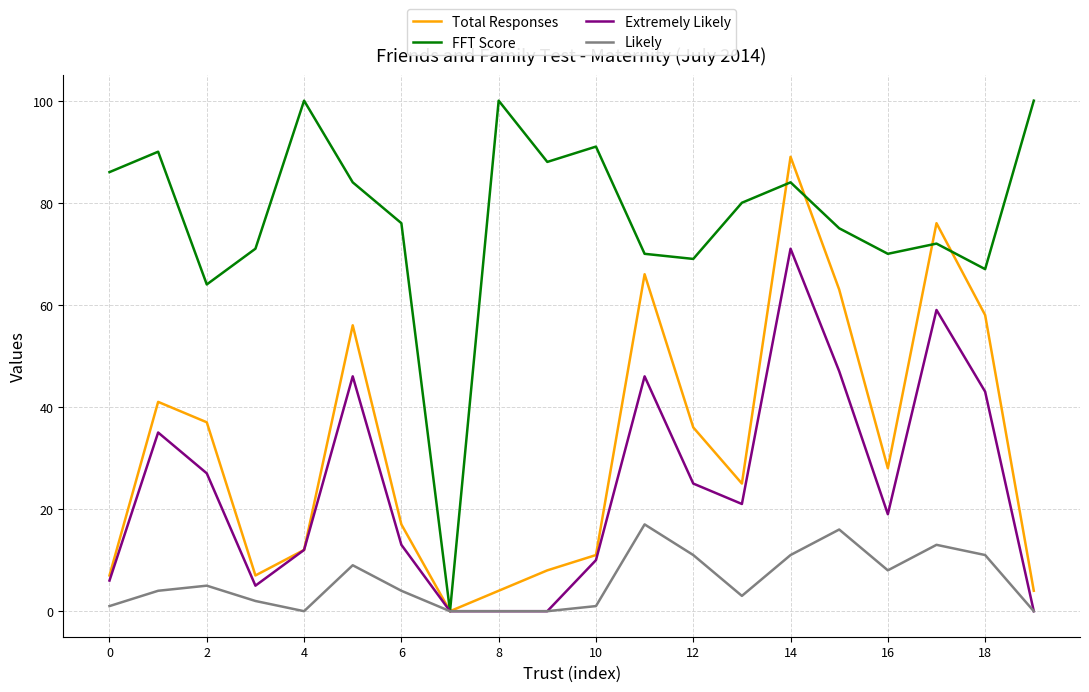

Rank the series by their maximum value, from lowest to highest.

Likely, Extremely Likely, Total Responses, FFT Score